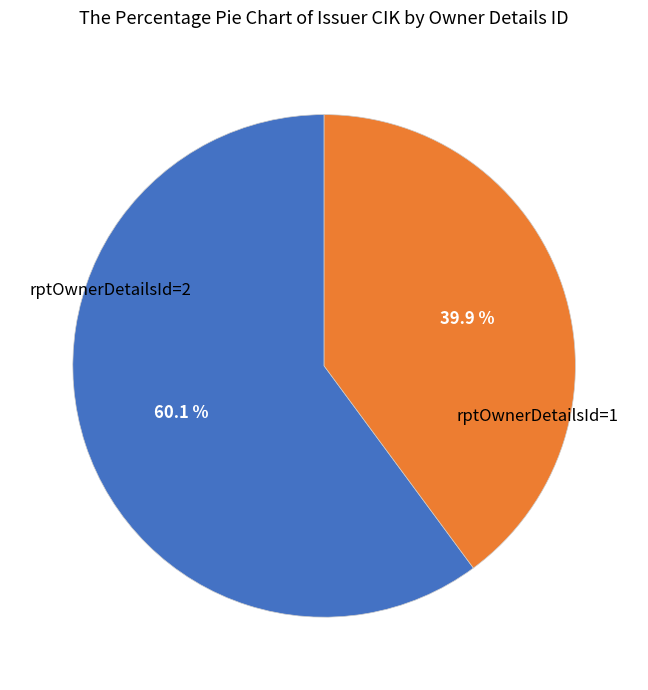

Is there a majority slice in this chart?

Yes